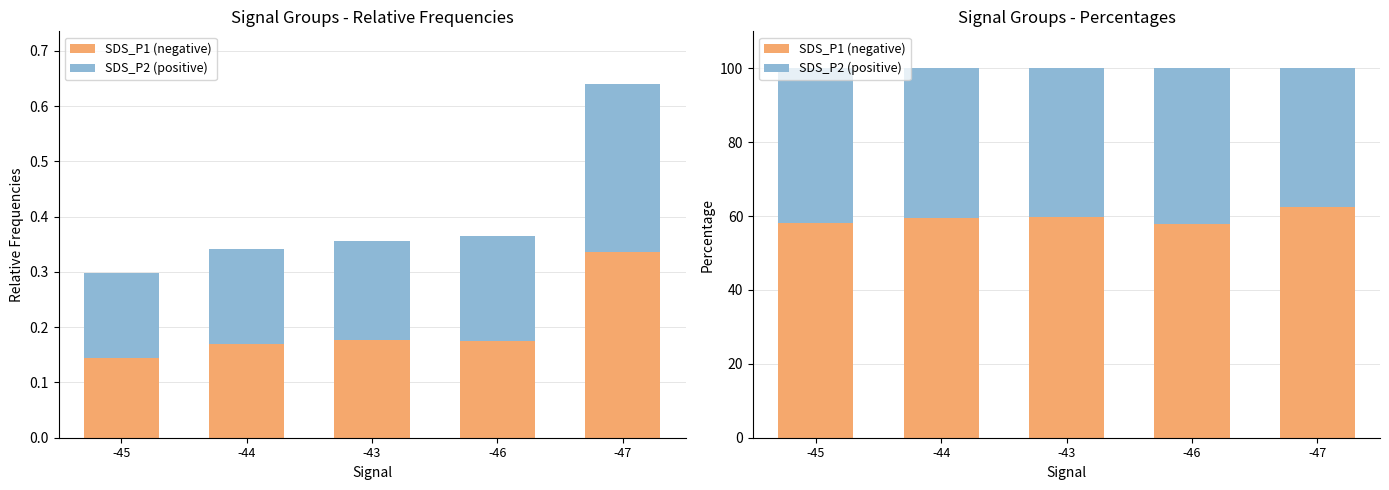

Where is SDS_P1 (negative) nearest to the value 60?

-43